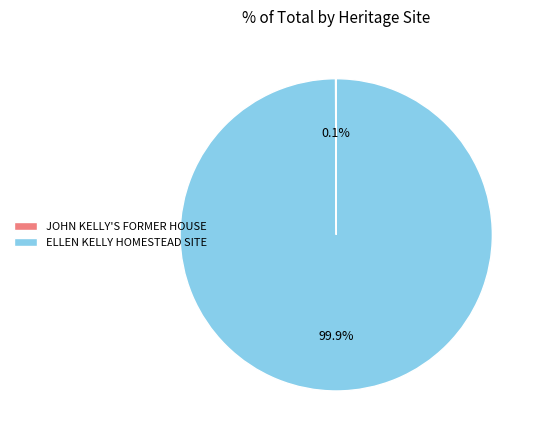

What portion of the pie excludes ELLEN KELLY HOMESTEAD SITE?

0.1%